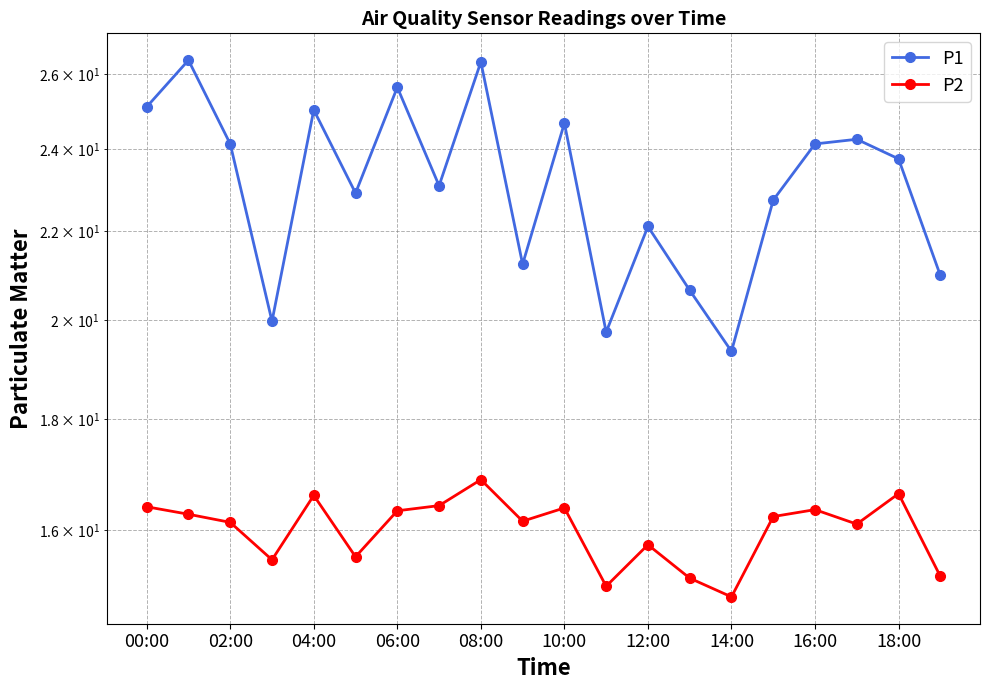

What is the label of the 14th point from the left?

13